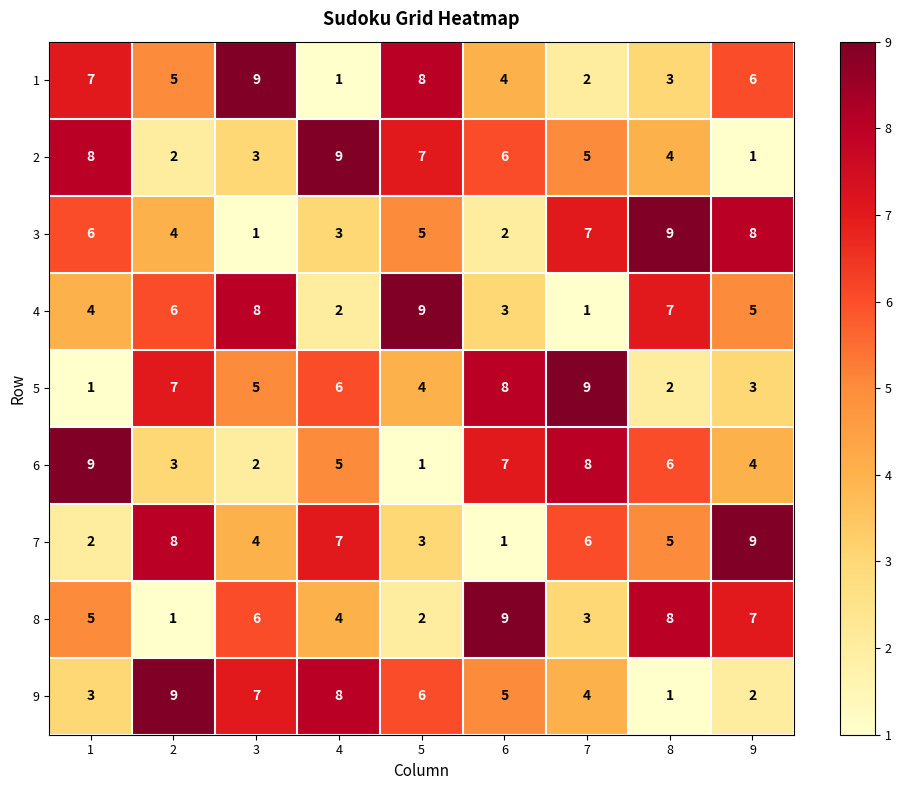

Rank the series at 3 from lowest to highest value.

3, 6, 2, 7, 5, 8, 9, 4, 1